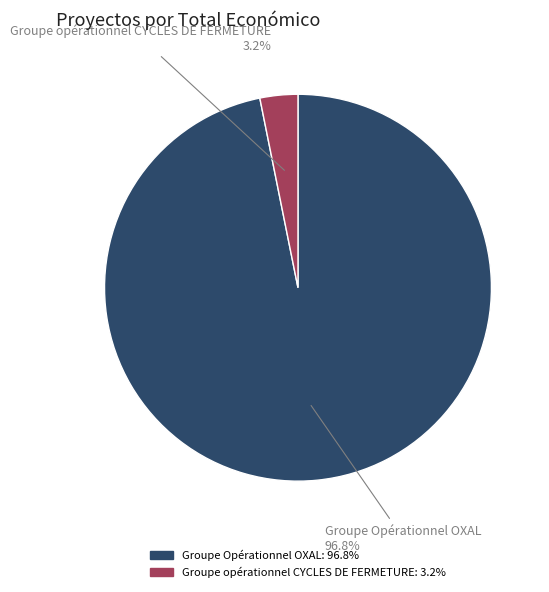

What is the largest slice in the pie chart?

Groupe Opérationnel OXAL